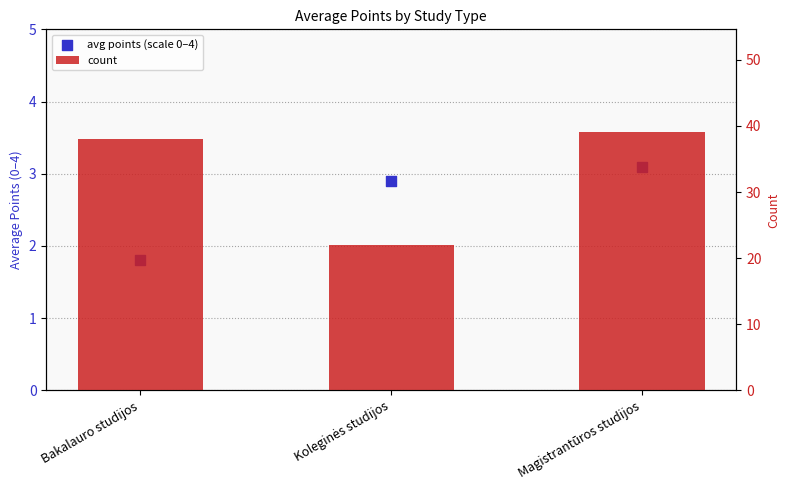

Which series reaches the maximum Y coordinate?

count